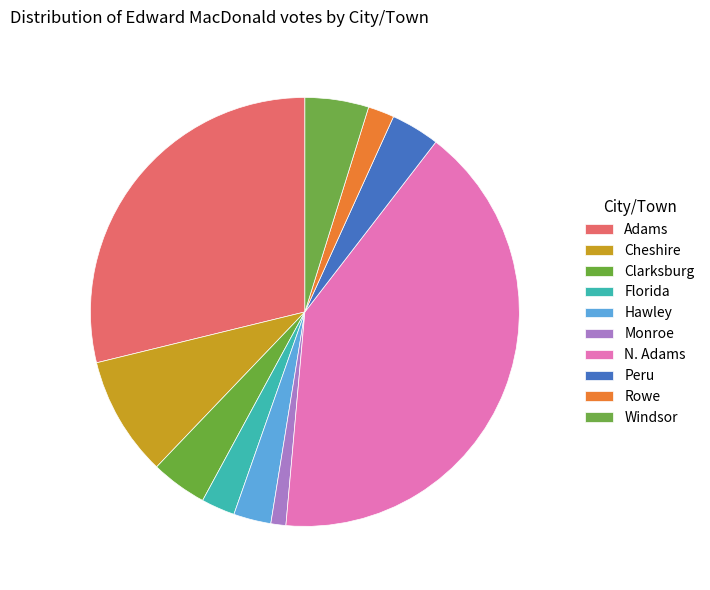

To the nearest percent, what is the average slice percentage?

10%